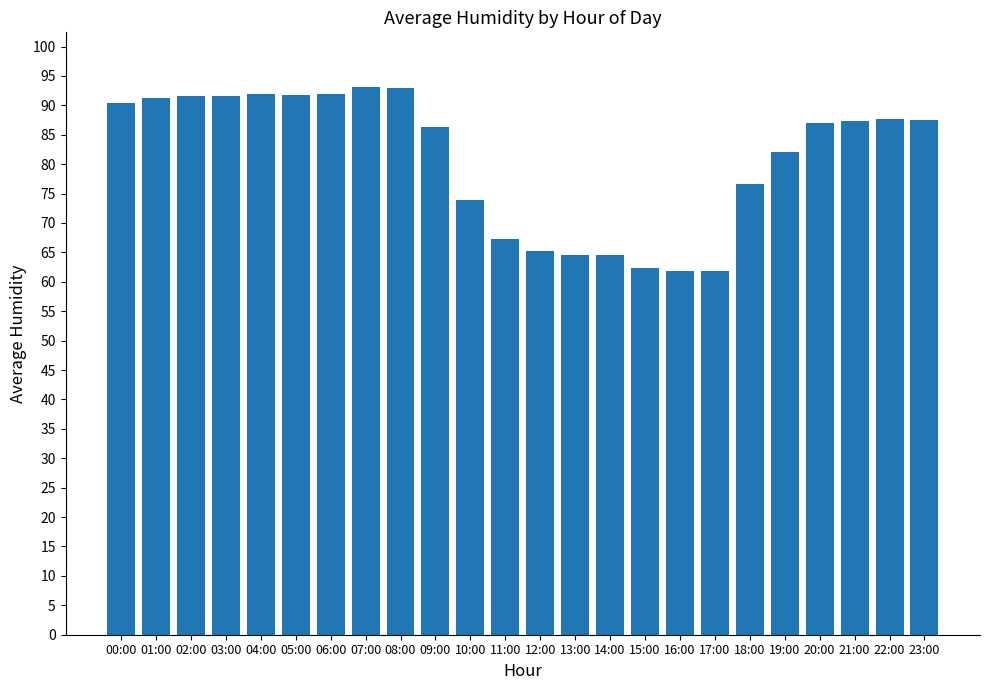

What is the smallest value displayed?

61.8